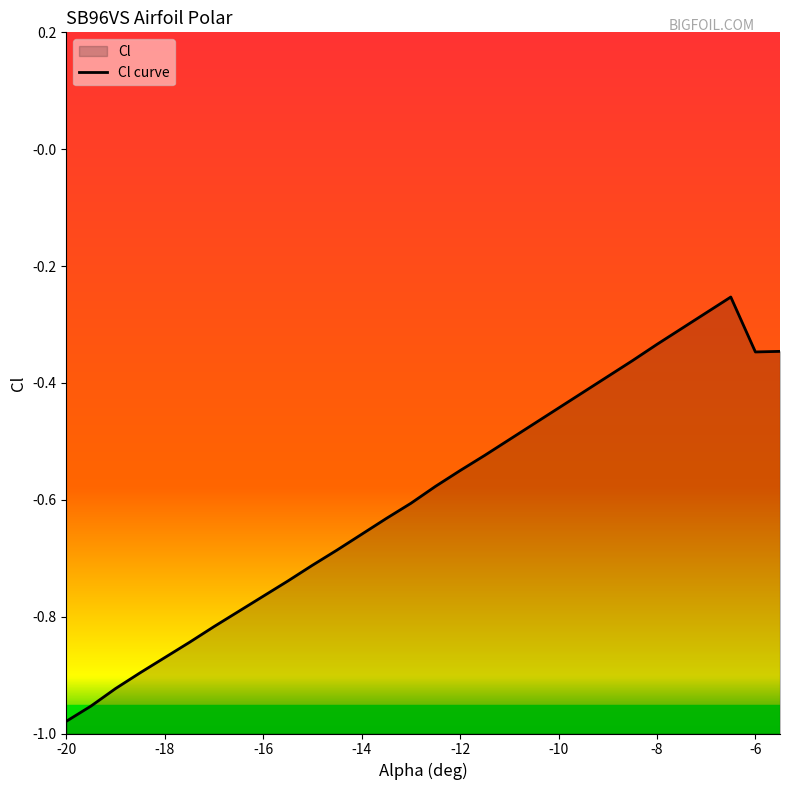

How many lines are shown in the chart?

1